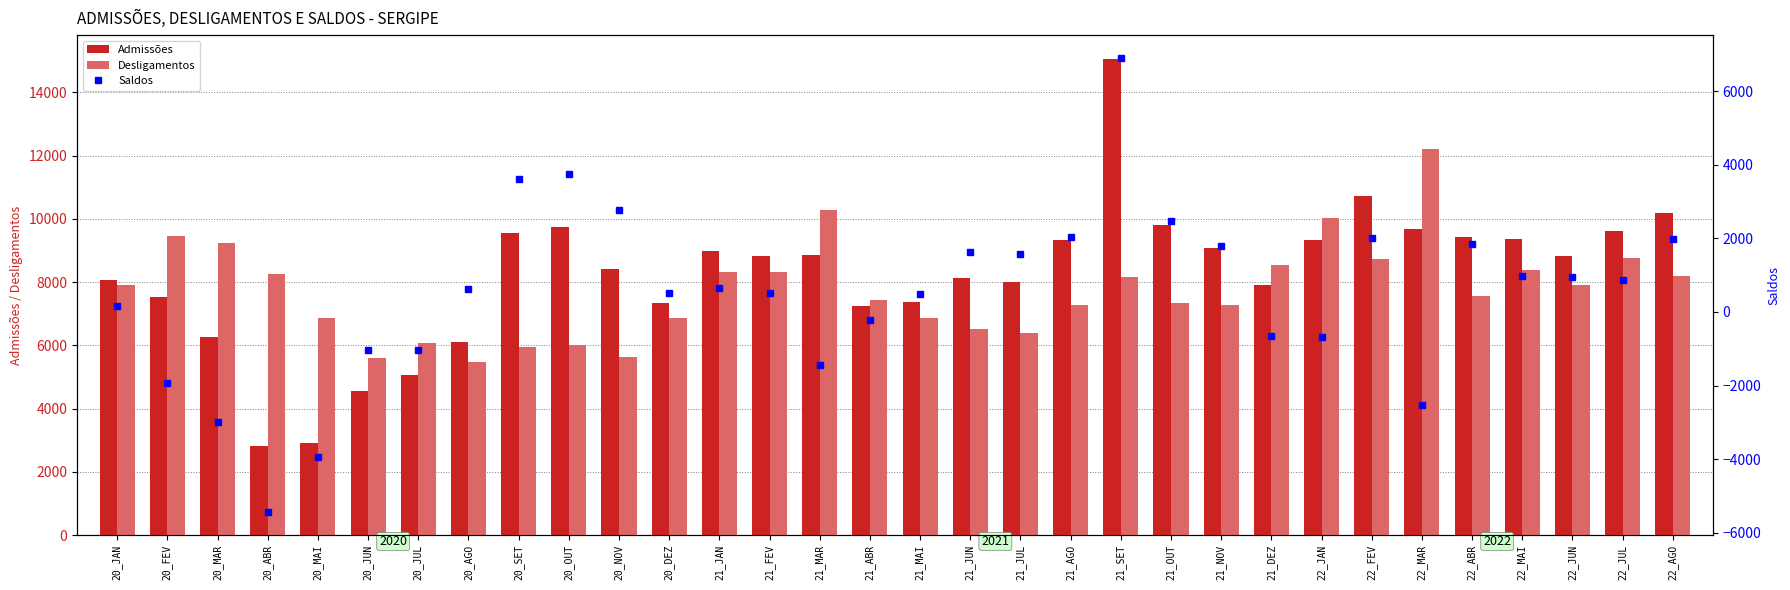

Between 20_JUL and 20_DEZ, which series saw the biggest shift?

Admissões